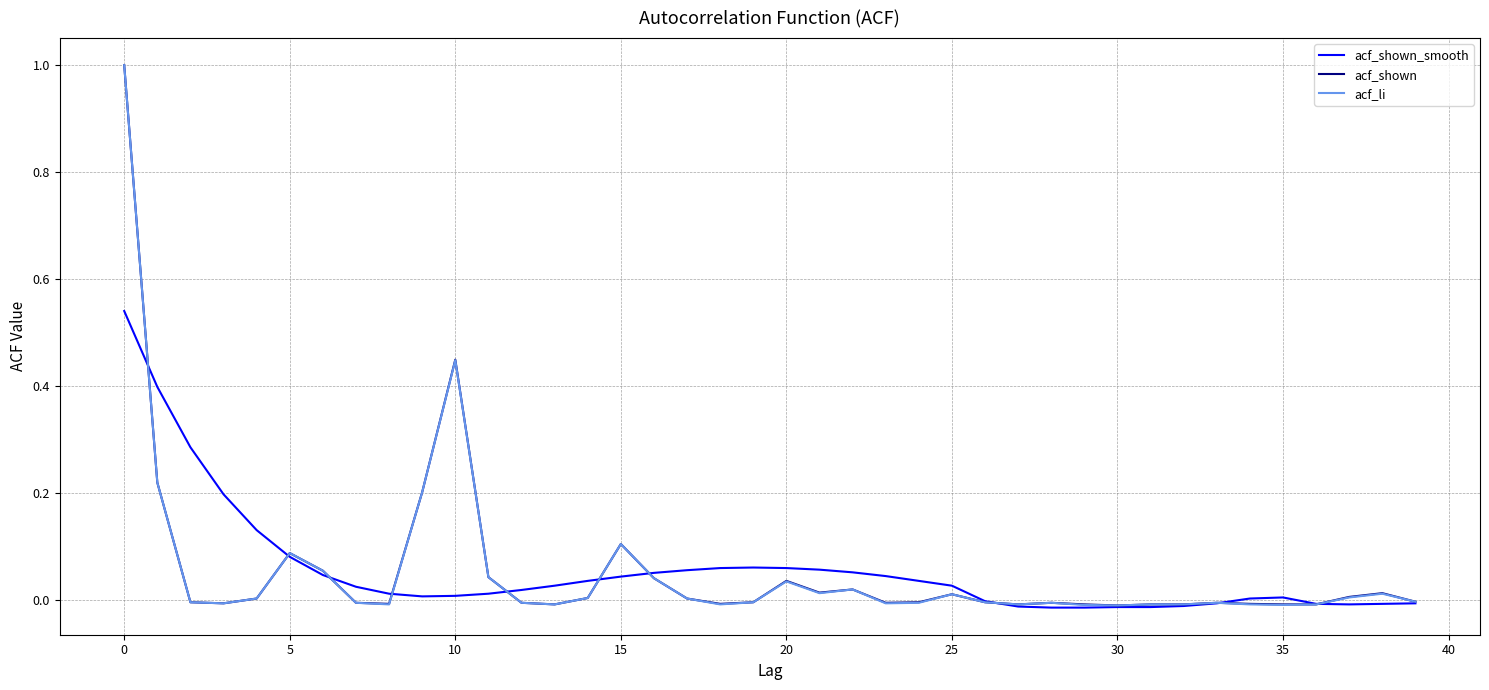

What is the greatest value displayed?

1.0